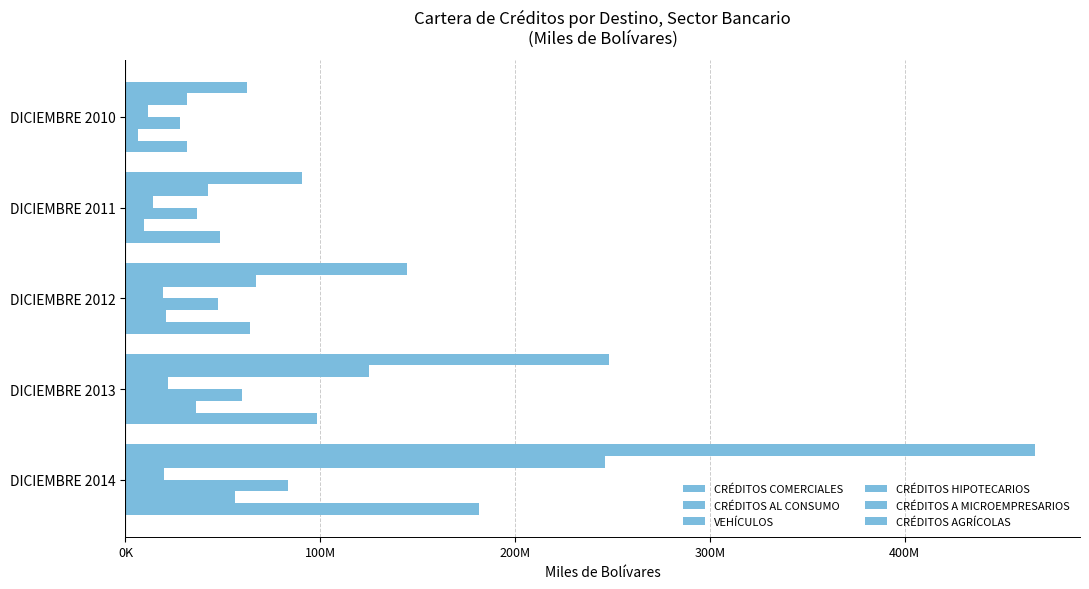

What is the difference between the maximum and minimum values in the CRÉDITOS HIPOTECARIOS series?

55464332